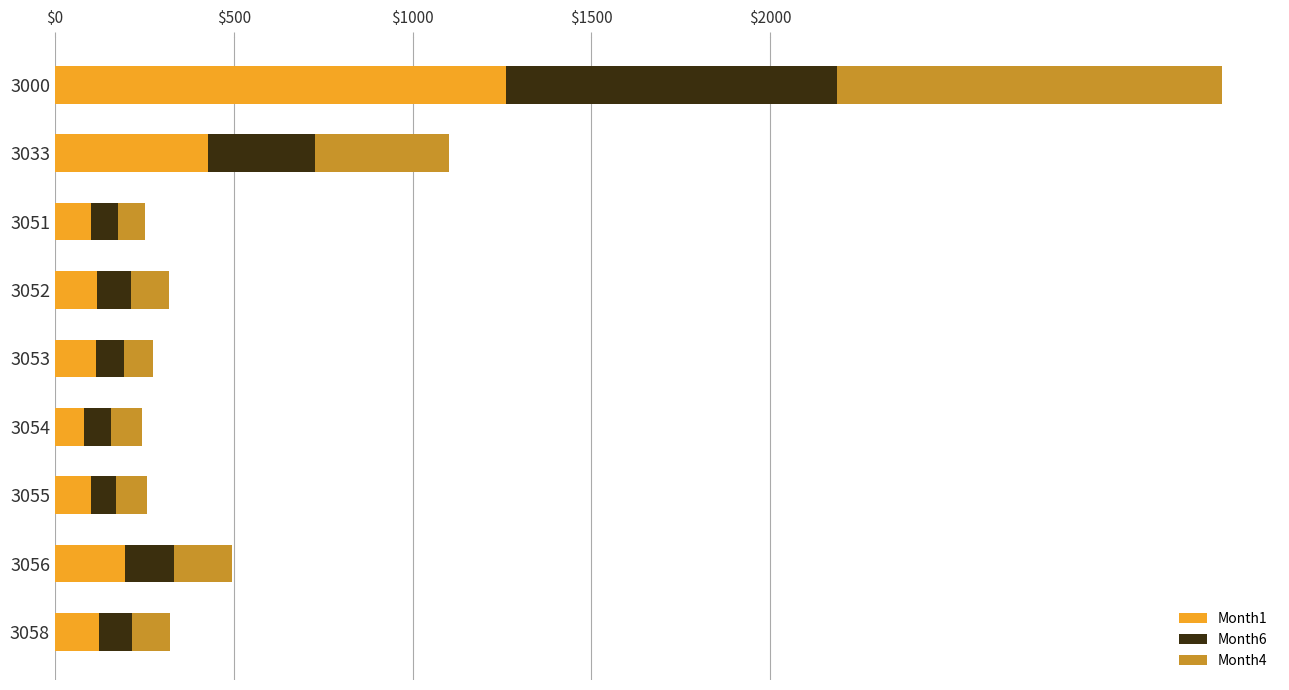

What is the average value of the Month1 series?

280